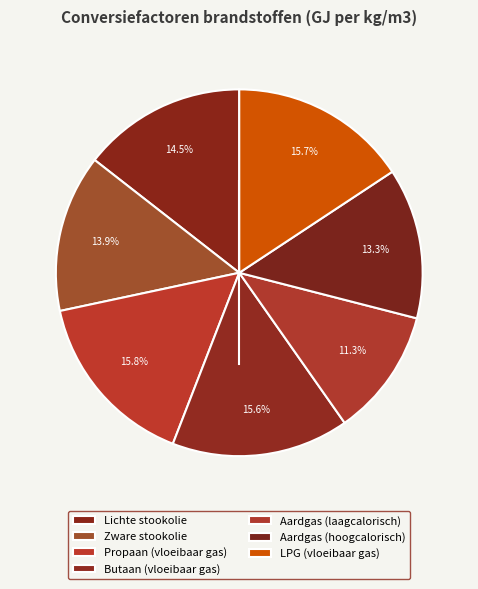

To the nearest percent, what portion does Butaan (vloeibaar gas) represent?

16%